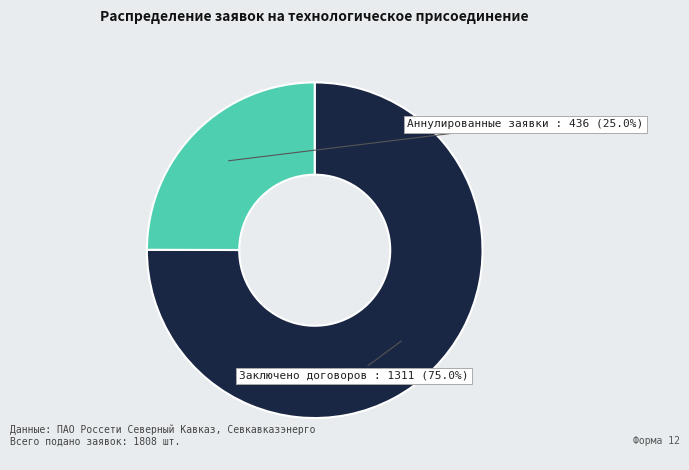

Is there any slice that represents more than half of the pie?

Yes